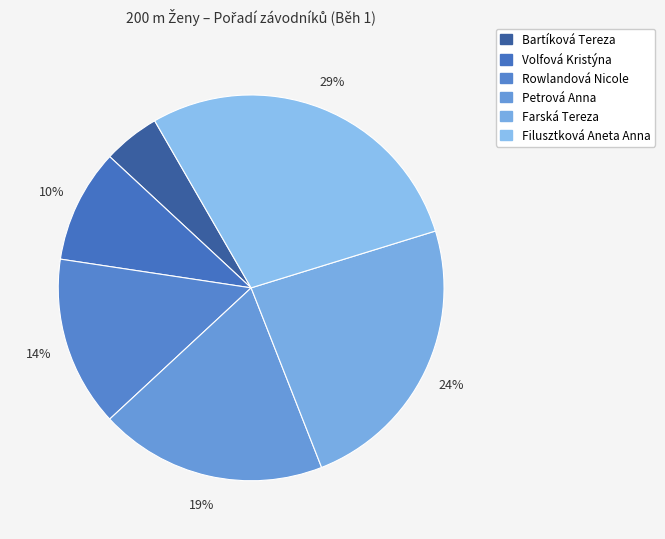

Rank the categories by value from highest to lowest.

Filusztková Aneta Anna, Farská Tereza, Petrová Anna, Rowlandová Nicole, Volfová Kristýna, Bartíková Tereza